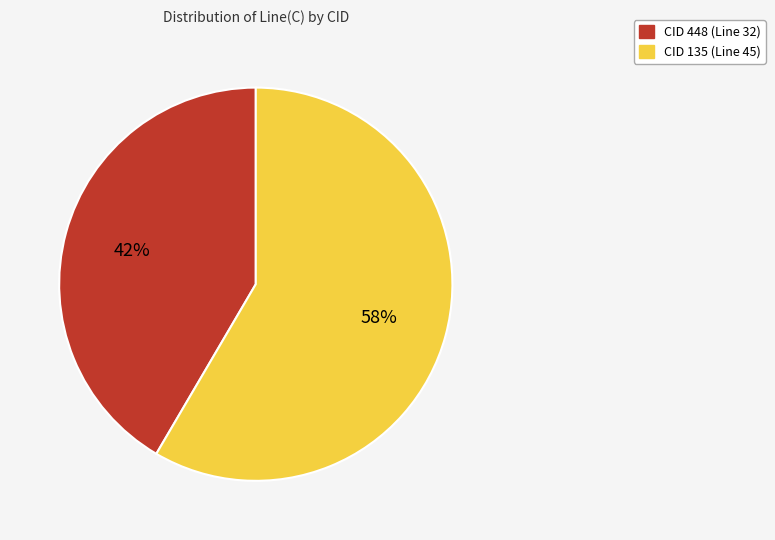

The CID 448 (Line 32) slice represents 42% of the pie. True or false?

True